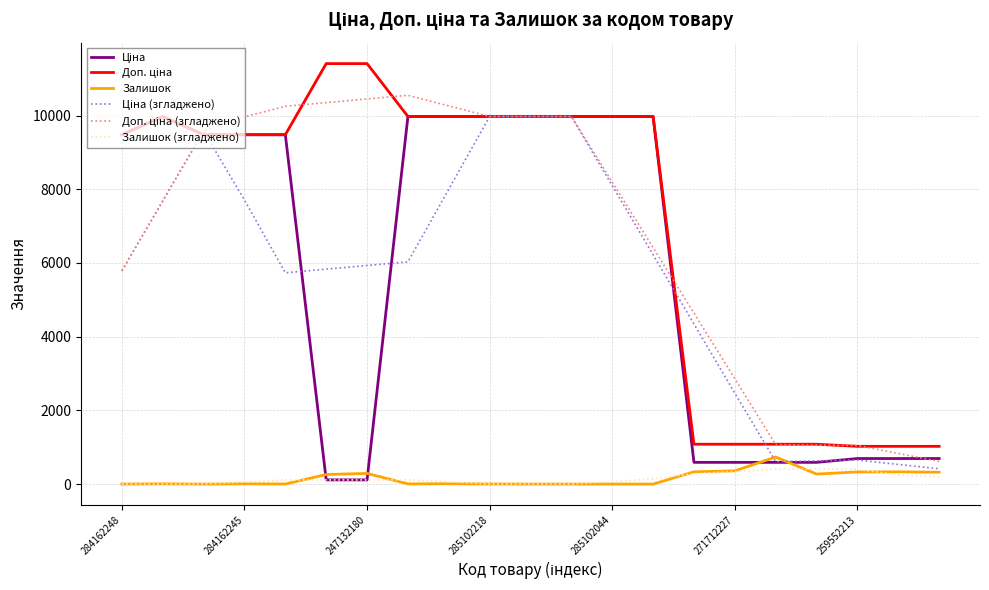

What is the highest value of the Залишок series?

735.0